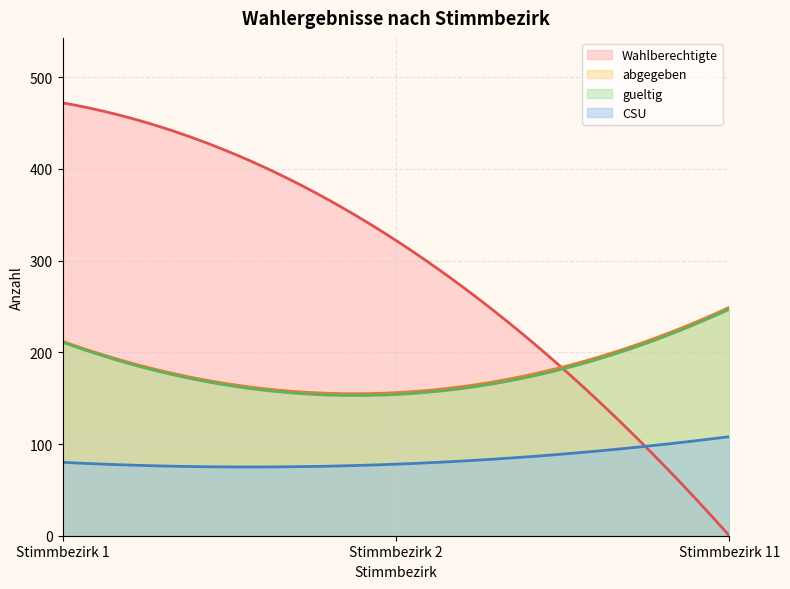

How many lines are shown in the chart?

4